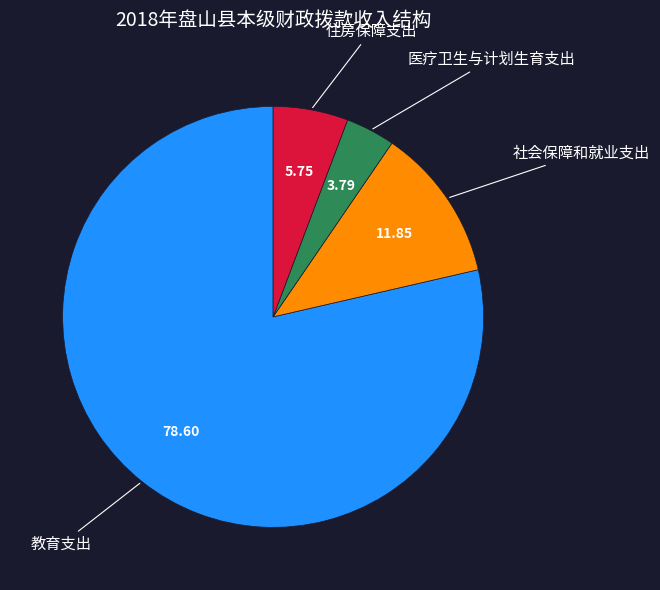

Does any single category account for the majority?

Yes